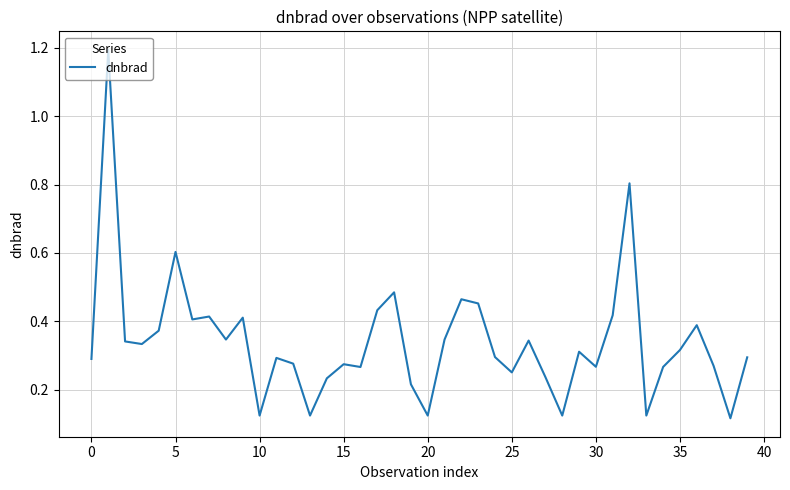

True or false: the data has more than 1 interior local peaks.

True